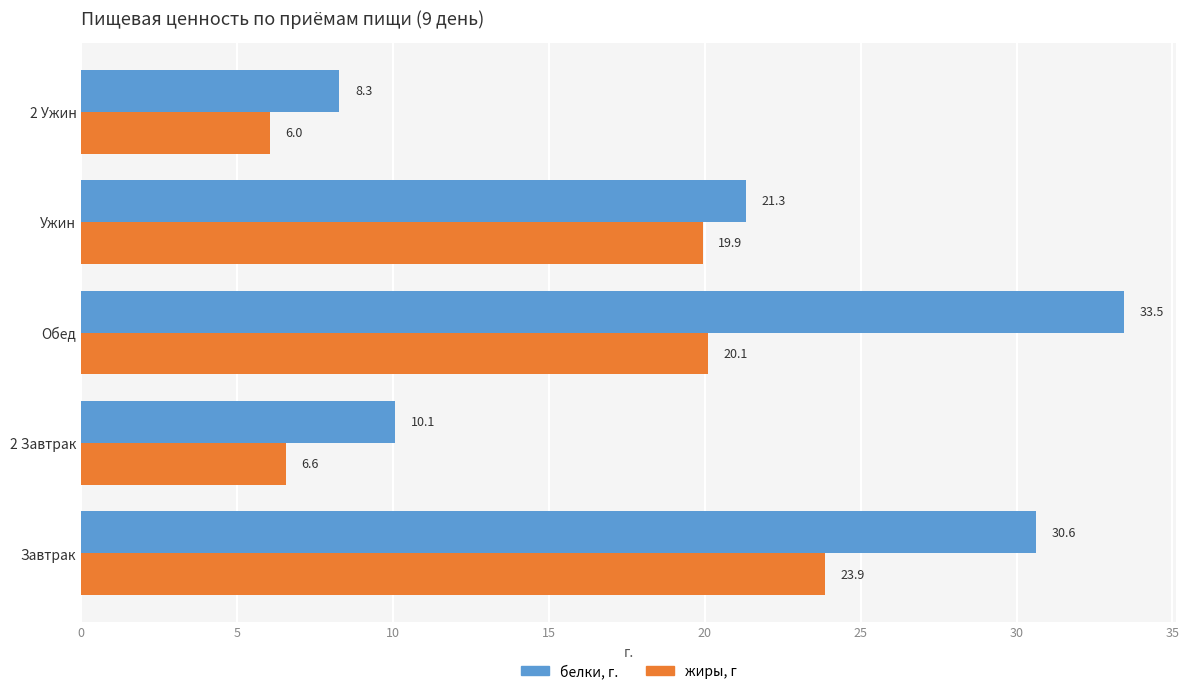

Which series has the widest spread of values?

белки, г.